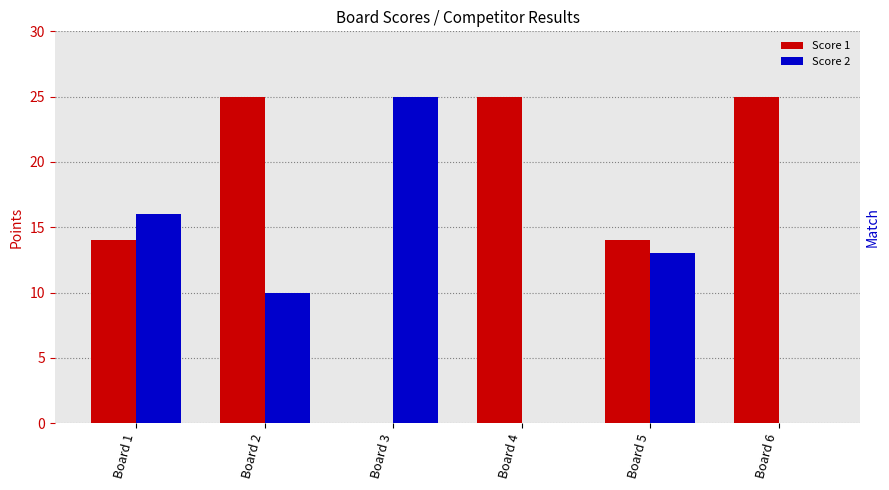

What are all the series names shown in the legend?

Score 1, Score 2